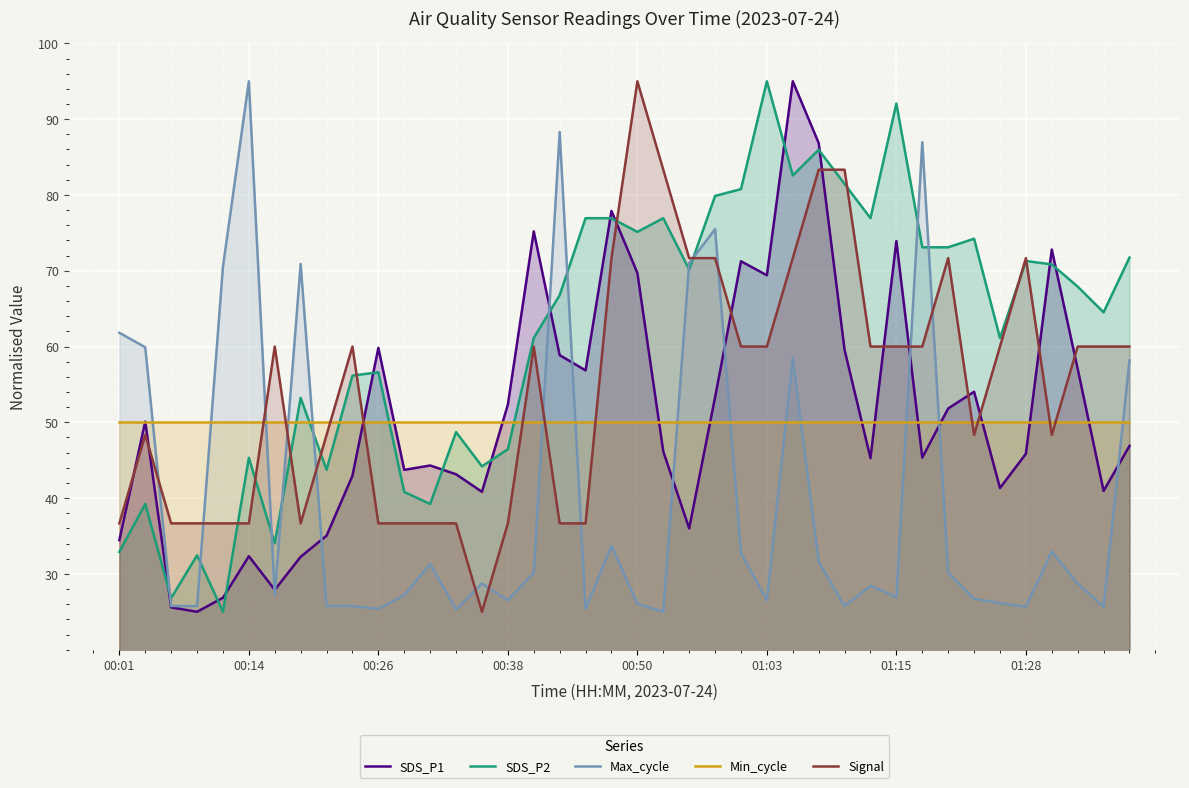

At how many categories does at least one series exceed 43?

40